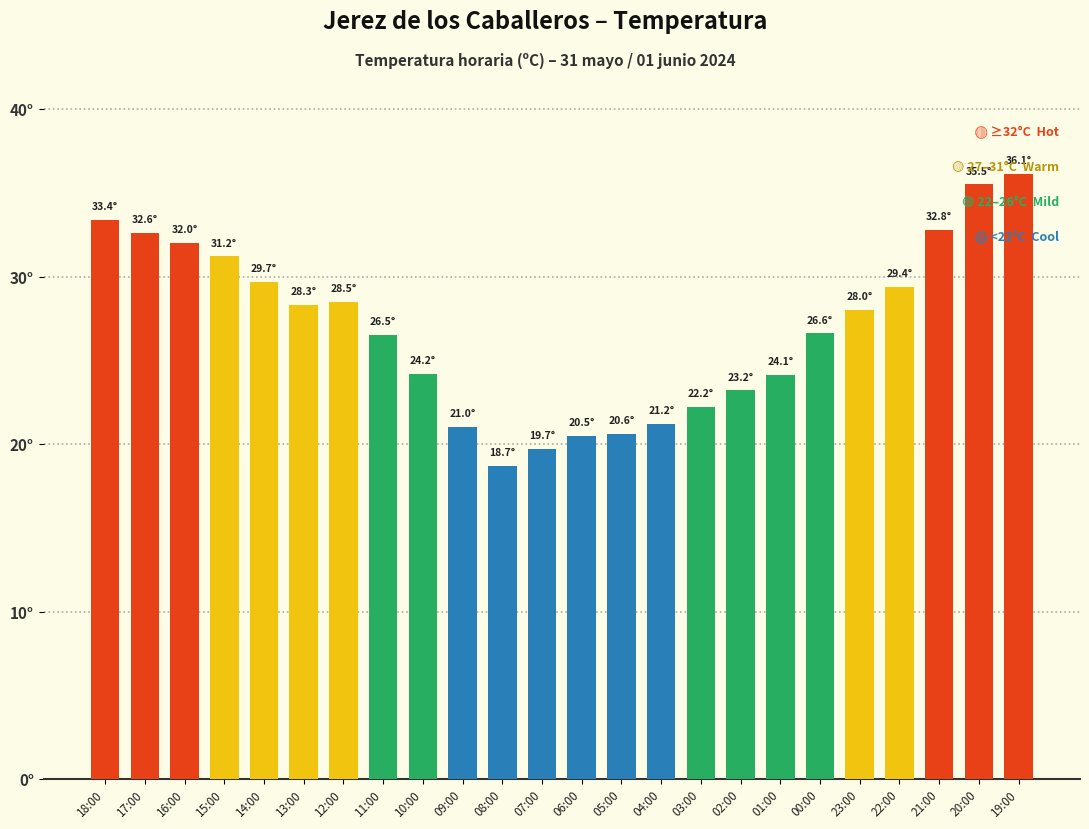

List the labels in order of value, largest first.

19:00, 20:00, 18:00, 21:00, 17:00, 16:00, 15:00, 14:00, 22:00, 12:00, 13:00, 23:00, 00:00, 11:00, 10:00, 01:00, 02:00, 03:00, 04:00, 09:00, 05:00, 06:00, 07:00, 08:00